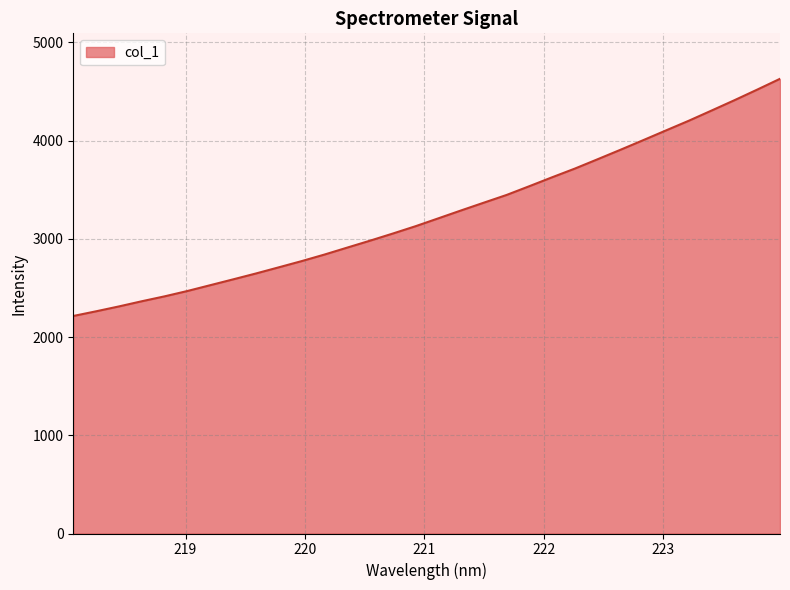

What is the difference between the maximum and minimum values?

2414.9